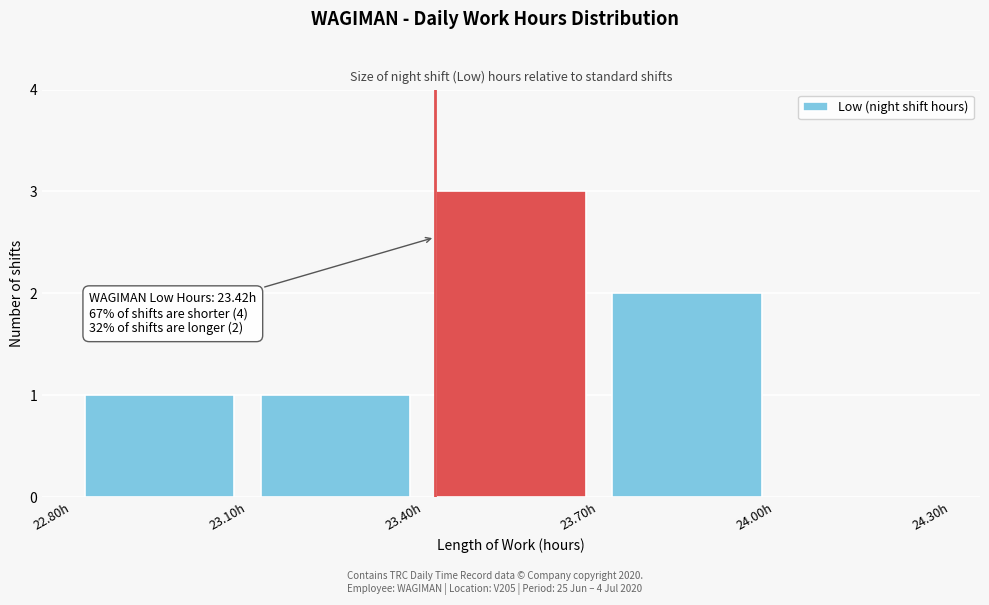

Over which range of the x-axis is the bar tallest?

23.4 to 23.7